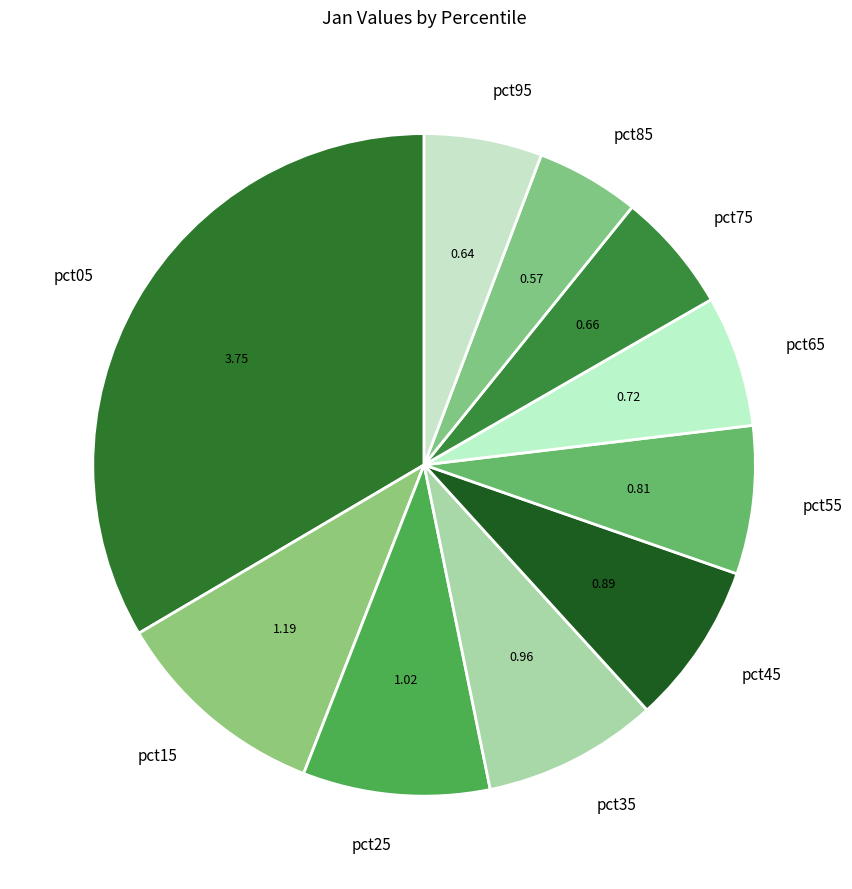

How many slices are in this pie chart?

10